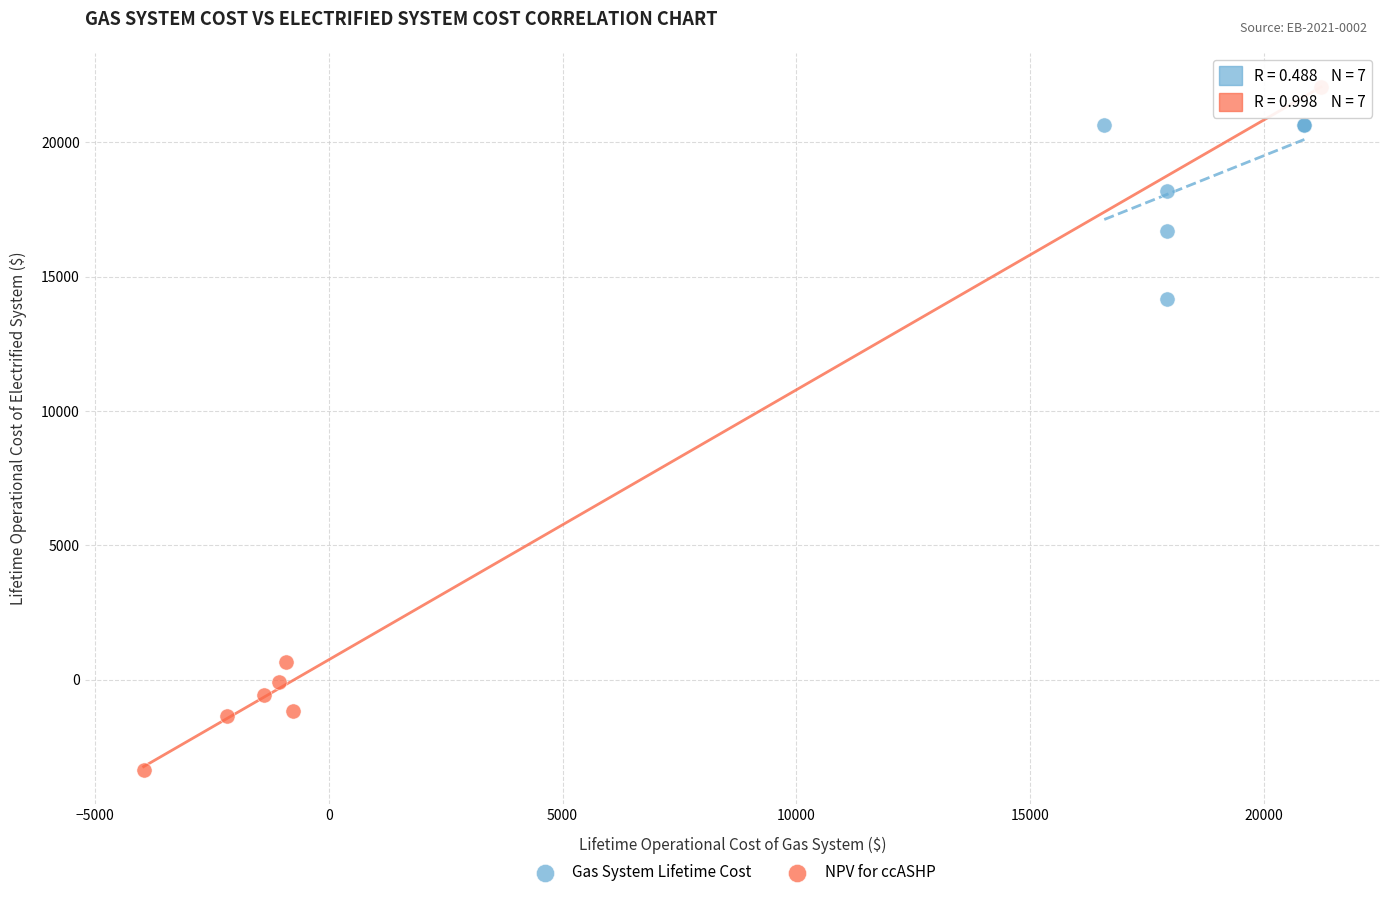

Which series contains the highest Y value?

NPV for ccASHP